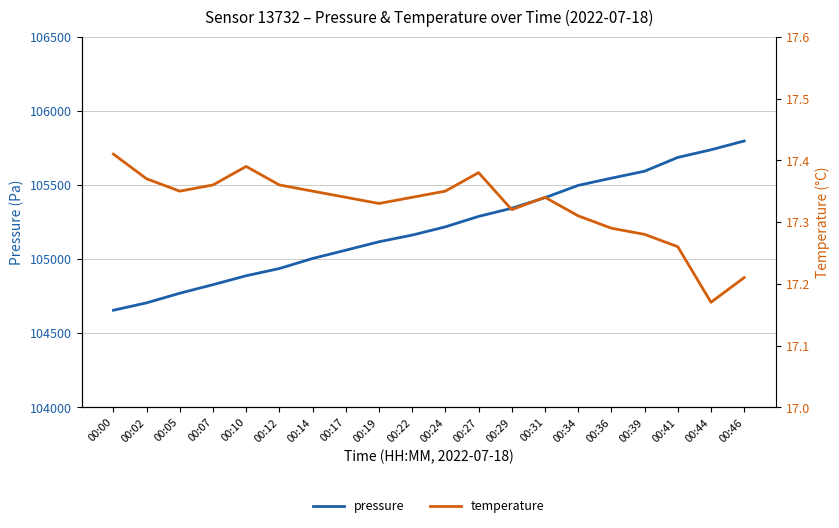

True or false: pressure has more than 1 points higher than both neighbors.

False